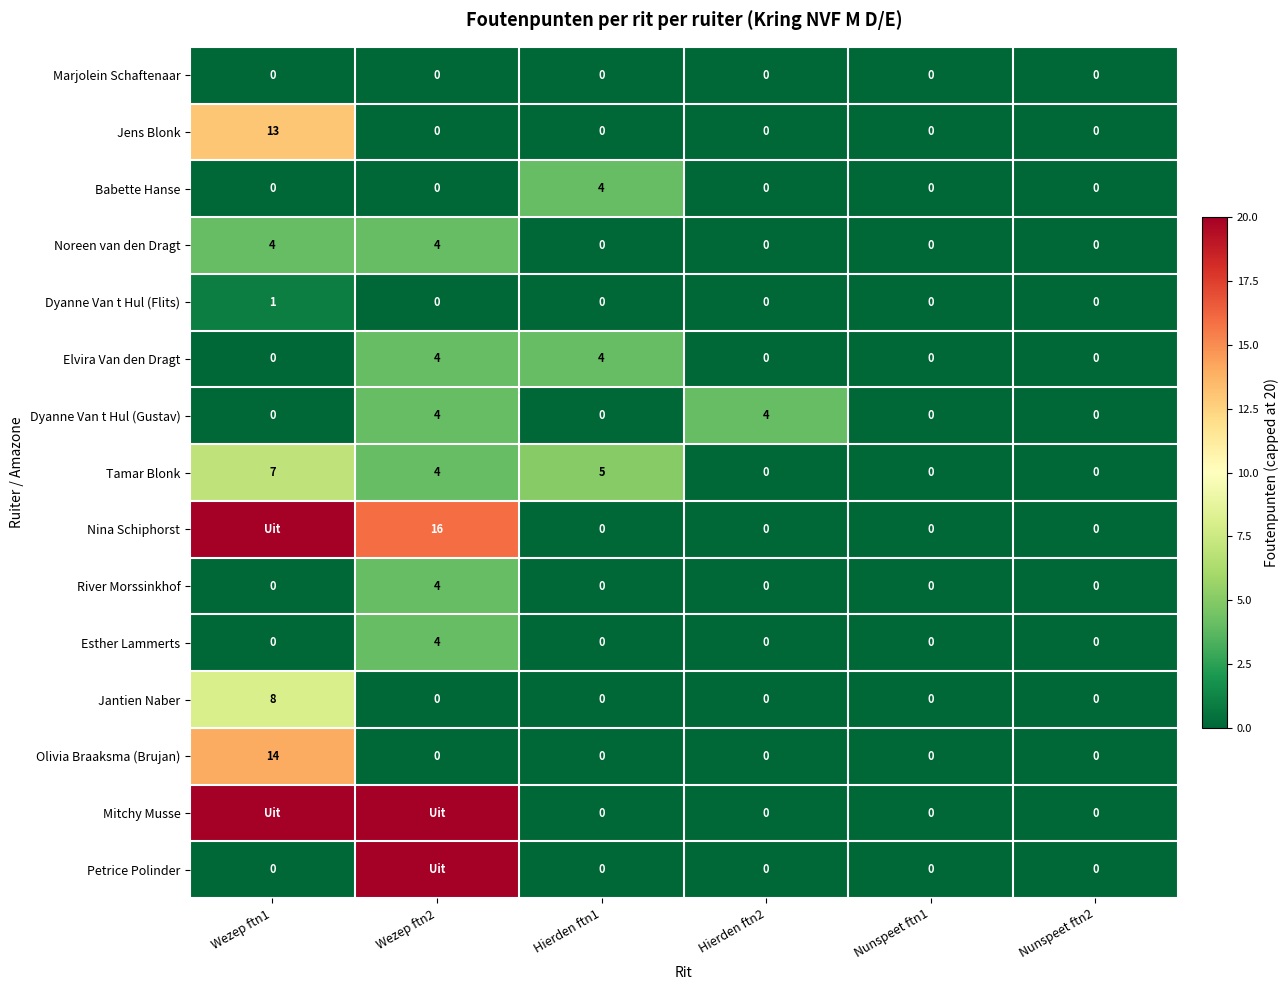

What is the sum of the Noreen van den Dragt values at Wezep ftn1 and Nunspeet ftn1?

4